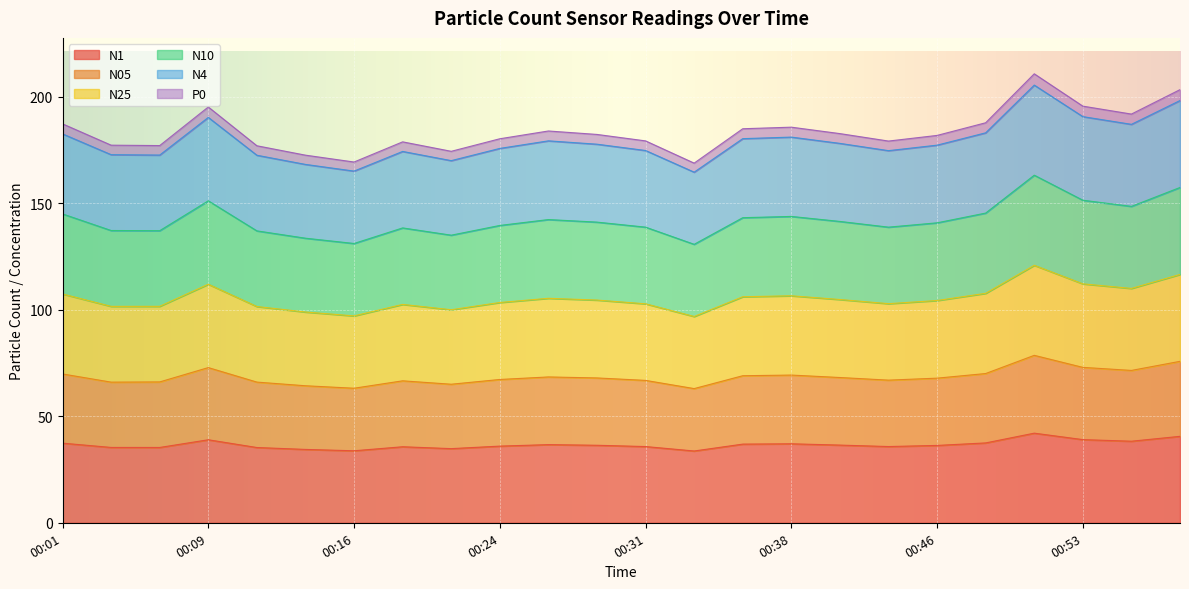

The N10 series shows 112.9 at 00:21. True or false?

False